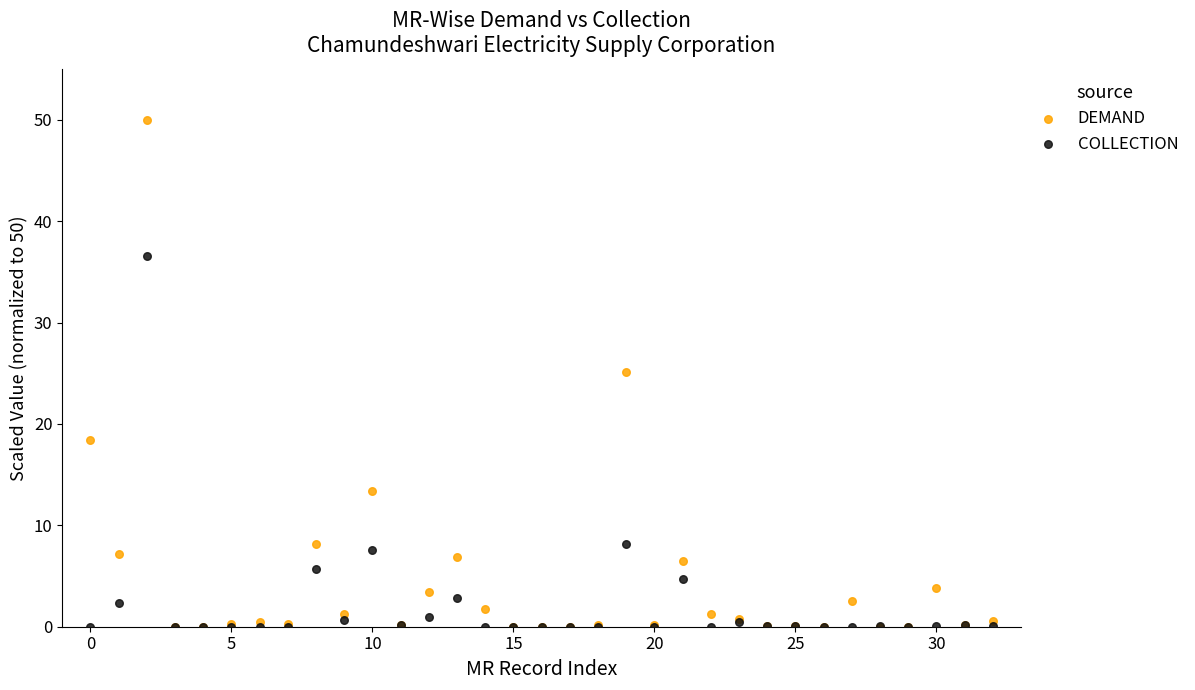

What are all the series names shown in the legend?

DEMAND, COLLECTION